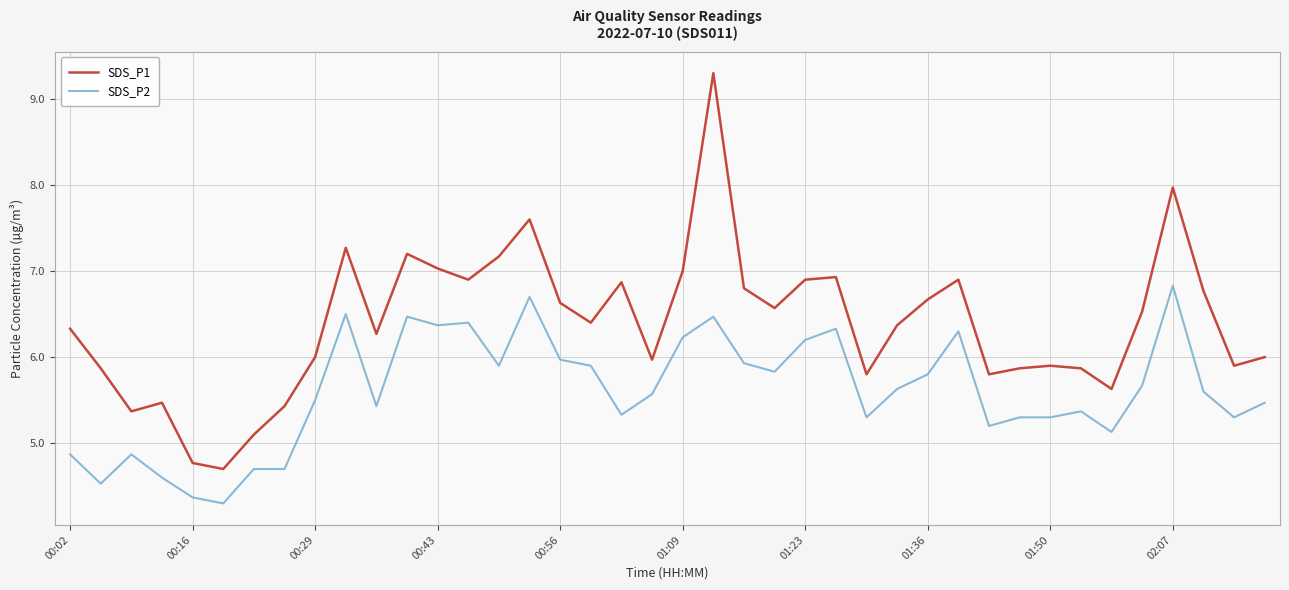

True or false: SDS_P1 and SDS_P2 cross at least once.

False